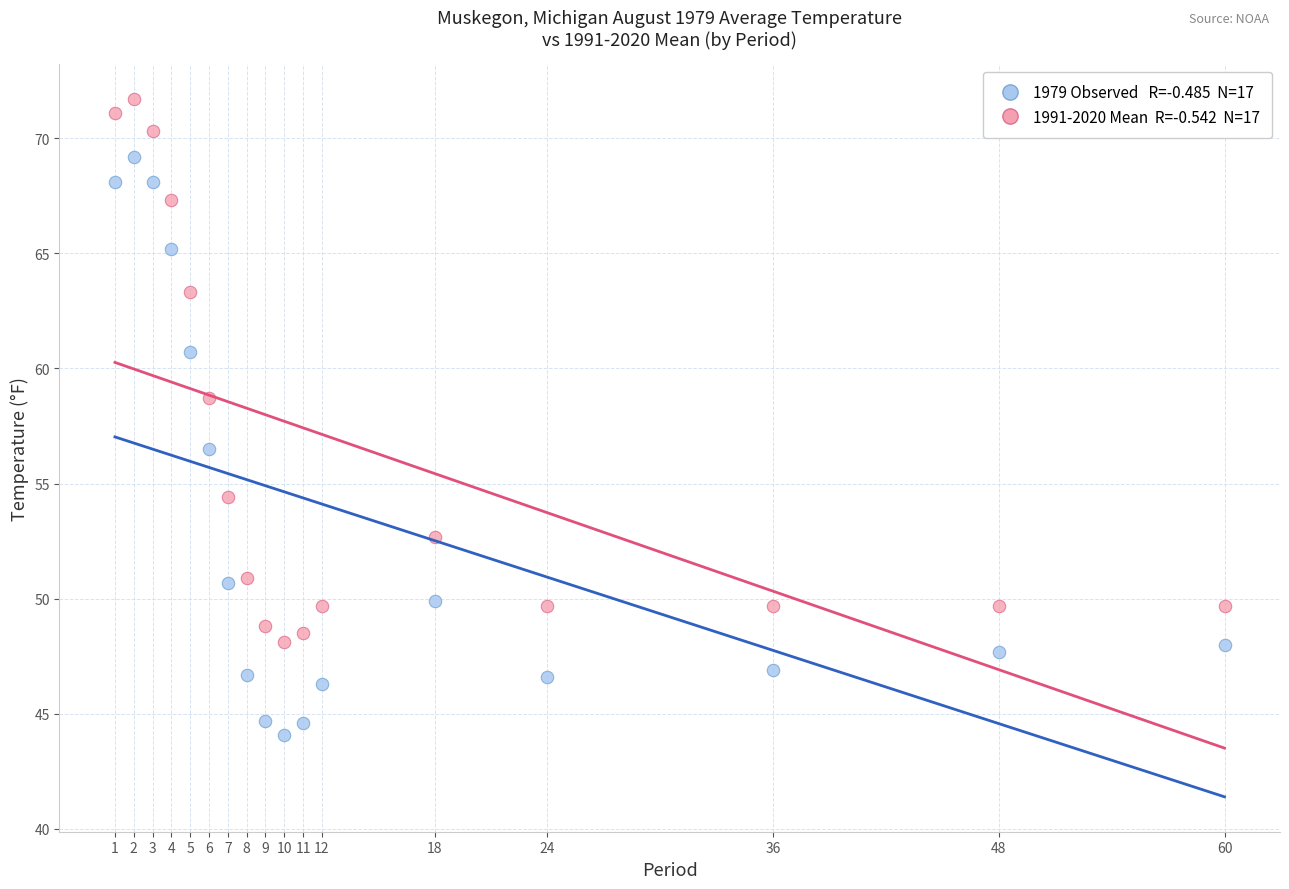

Across all series, what Y value is closest to 57?

56.5